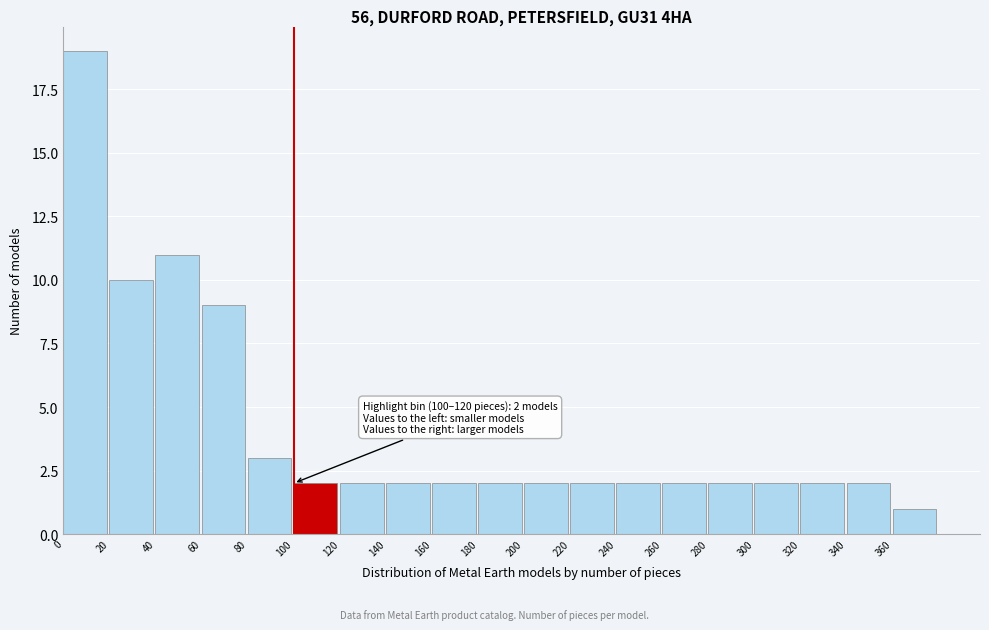

Over which range of the x-axis is the bar tallest?

0 to 20